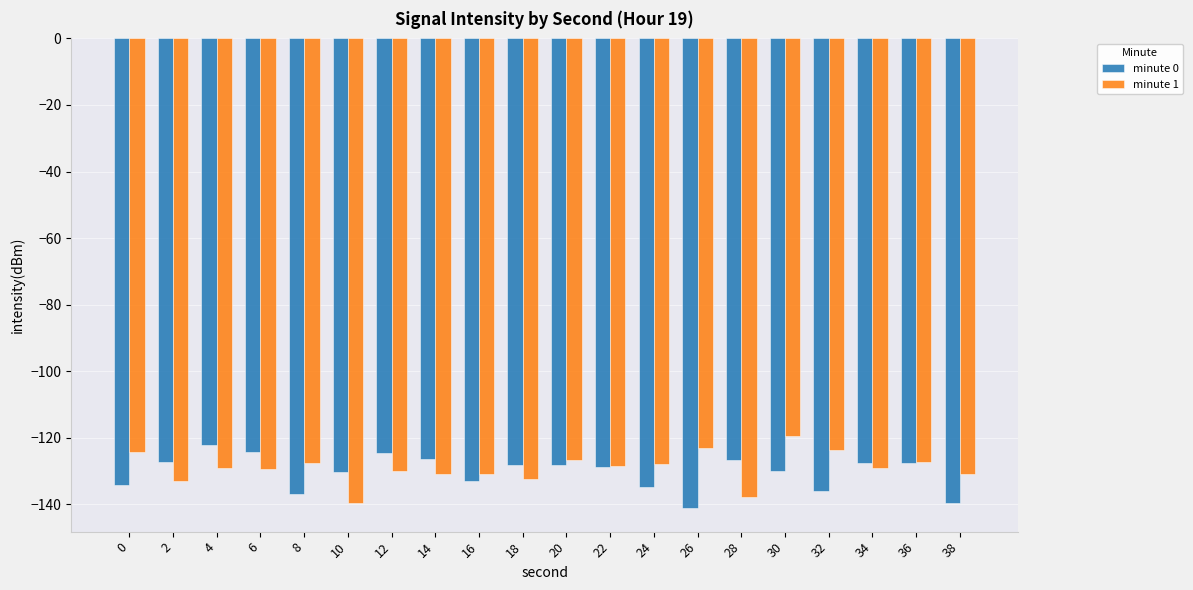

What is the total value across all series at 10?

-269.9